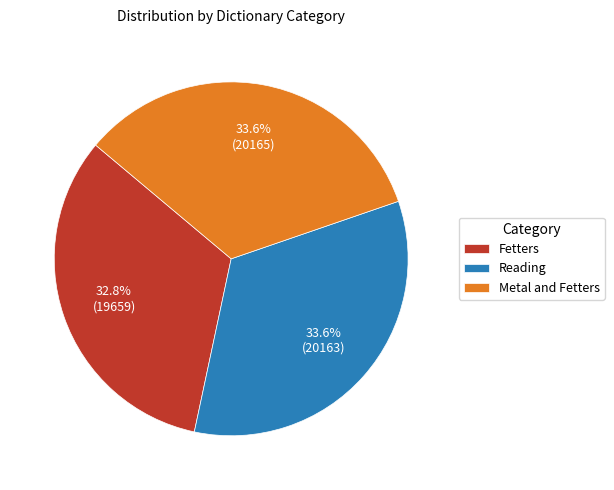

To the nearest percent, what is the combined percentage of Metal and Fetters and Reading?

67%